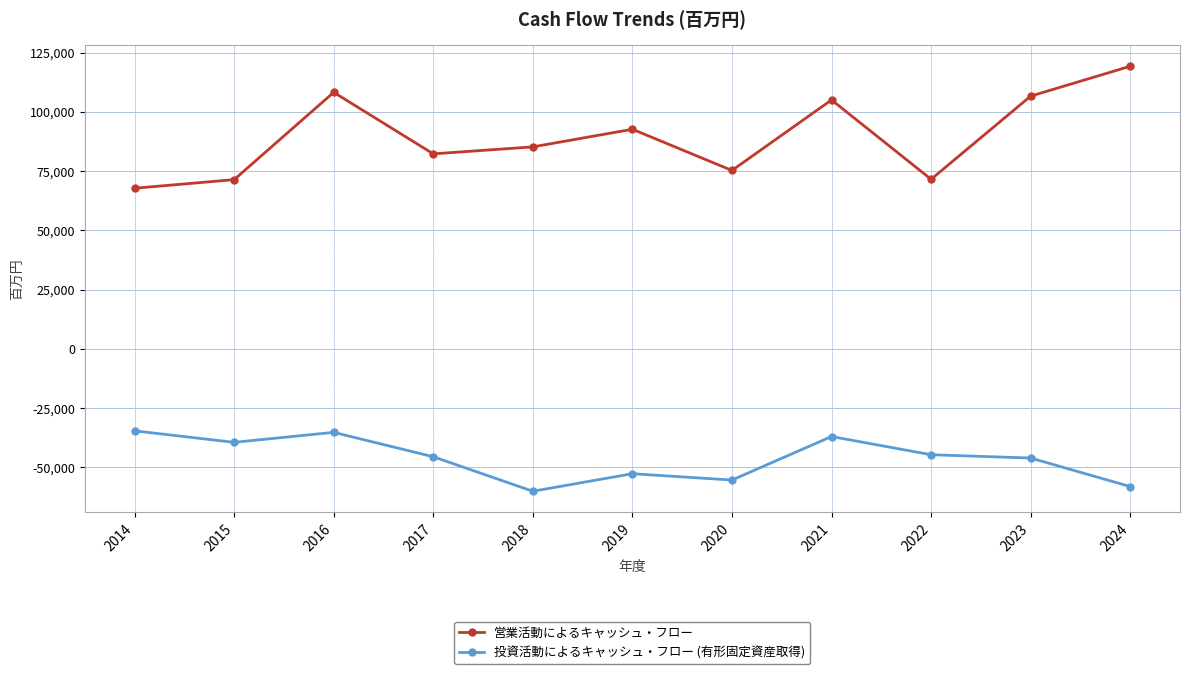

At which label is 営業活動によるキャッシュ・フロー closest to 93495?

2019